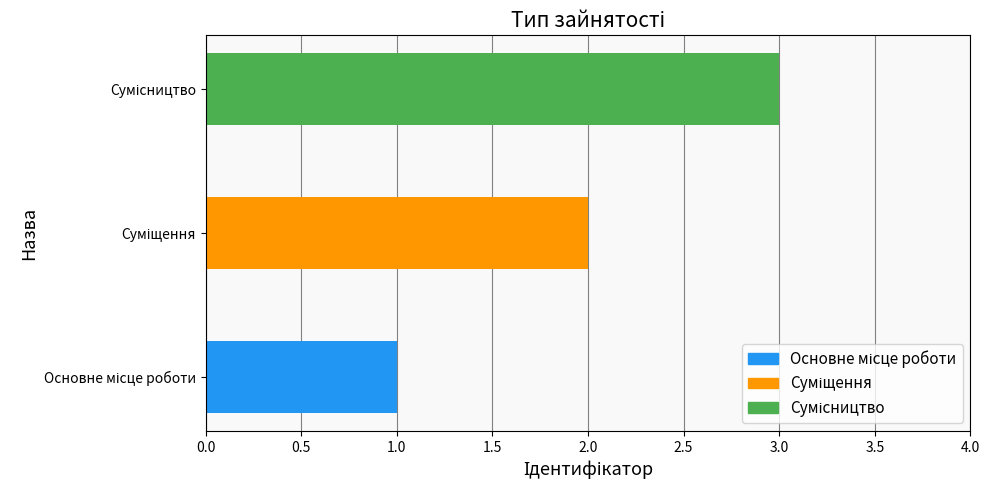

What is the sum of all values?

6